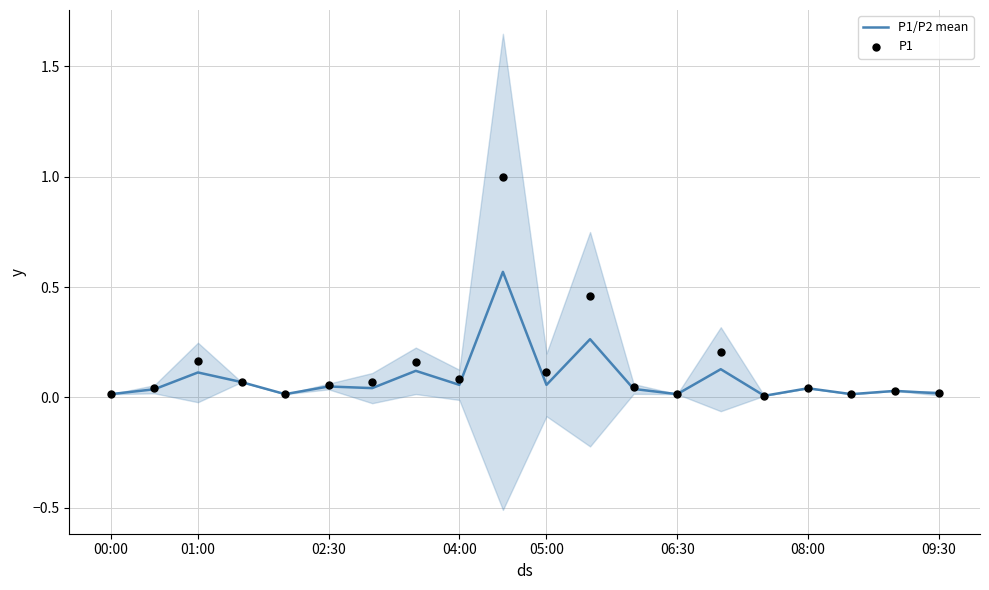

What are all the series names shown in the legend?

P1/P2 mean, P1